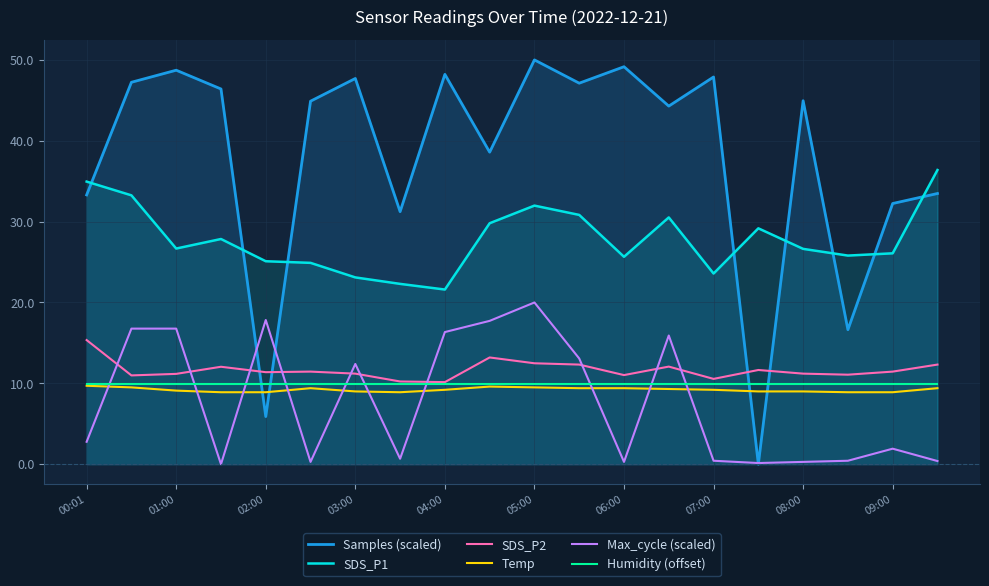

True or false: Max_cycle (scaled) and SDS_P1 intersect in this chart.

False